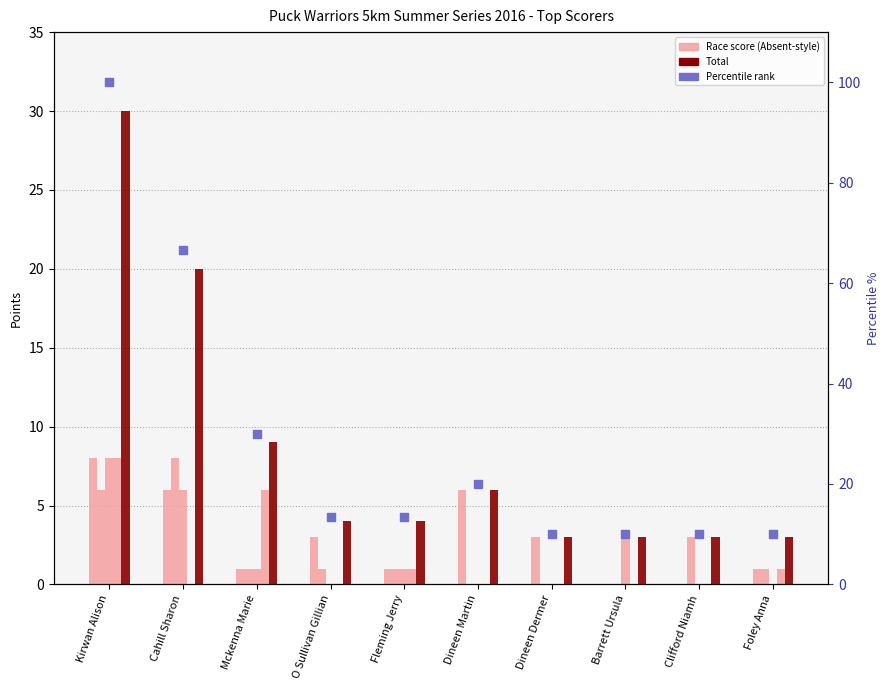

What is the total value across all series at Kirwan Alison?

160.0